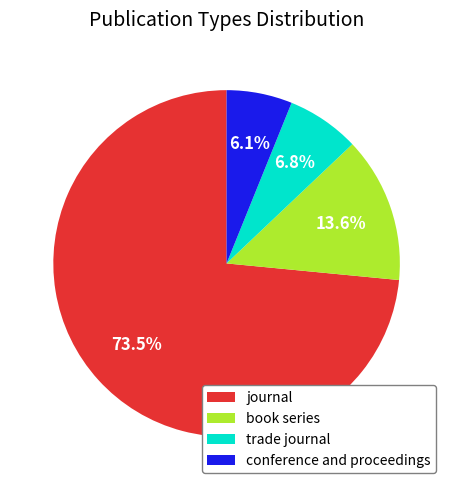

How many segments does this pie chart have?

4